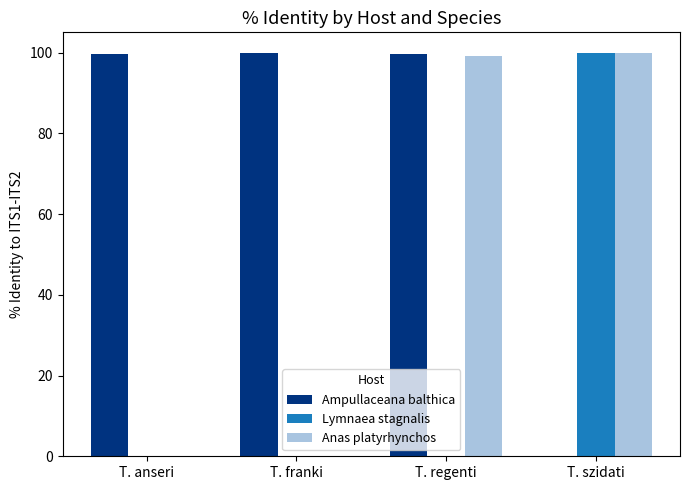

What is the maximum value for Ampullaceana balthica?

99.9